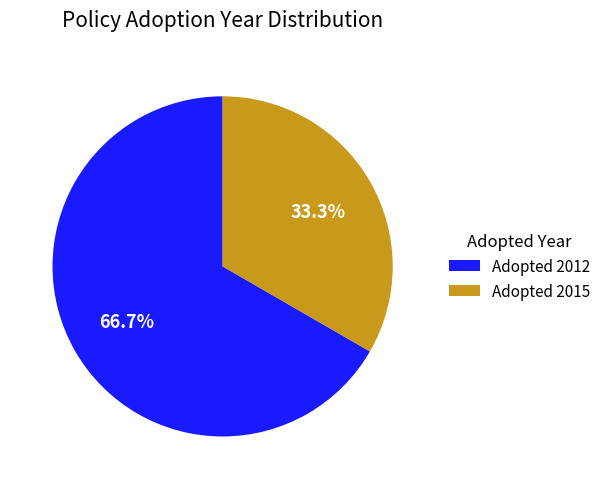

What is the majority slice?

Adopted 2012